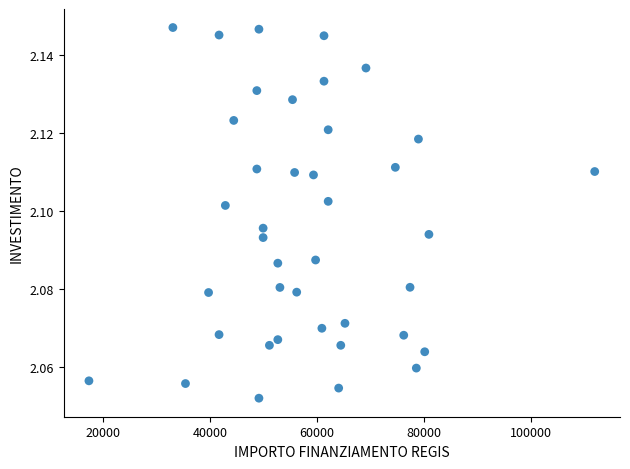

What is the range of X values (max minus min)?

94665.7